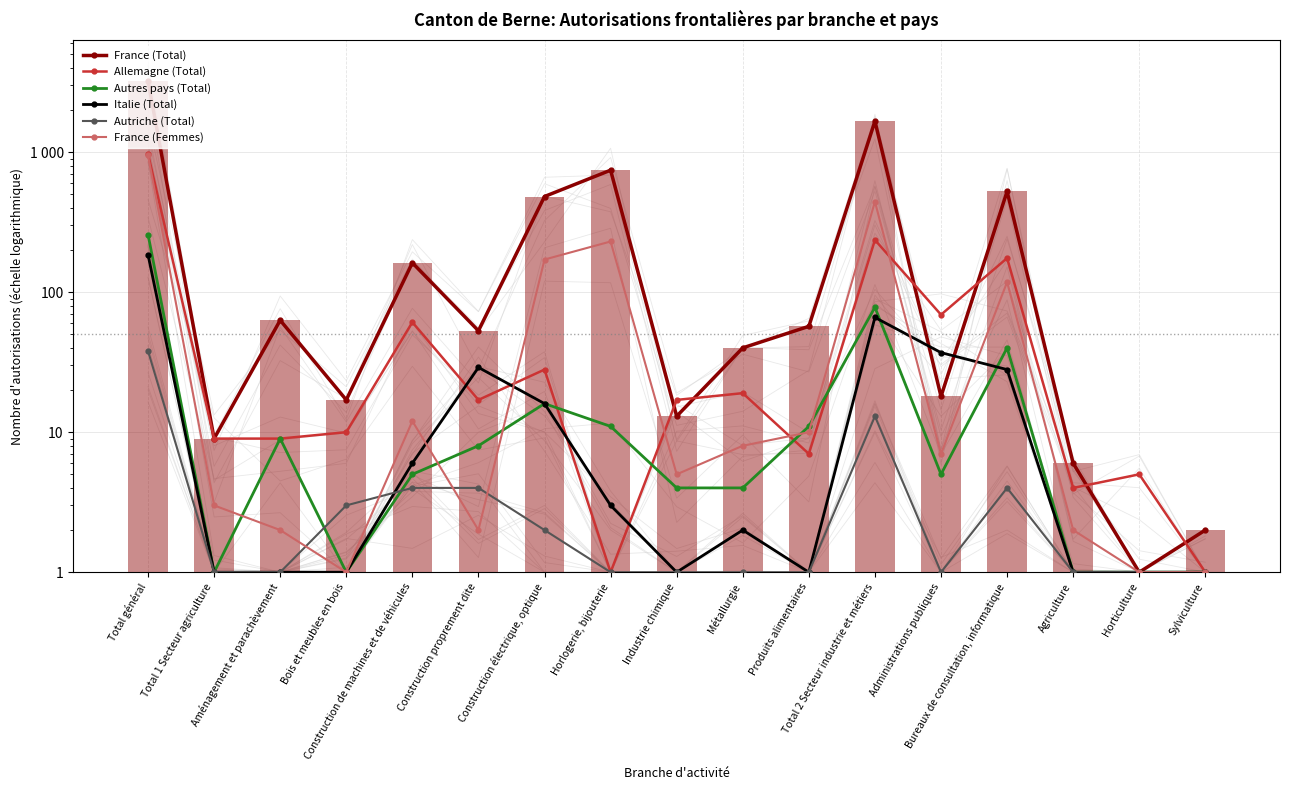

What is the average value of the France (Femmes) series?

116